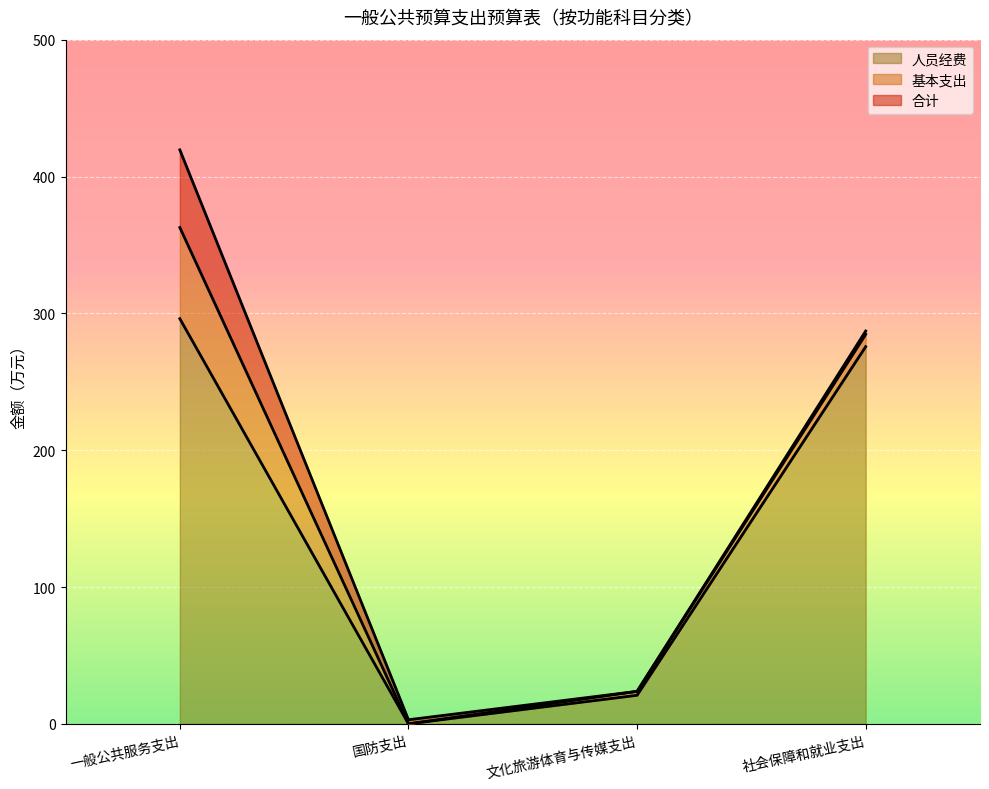

True or false: 人员经费 has a value of 186.2 at 一般公共服务支出.

False